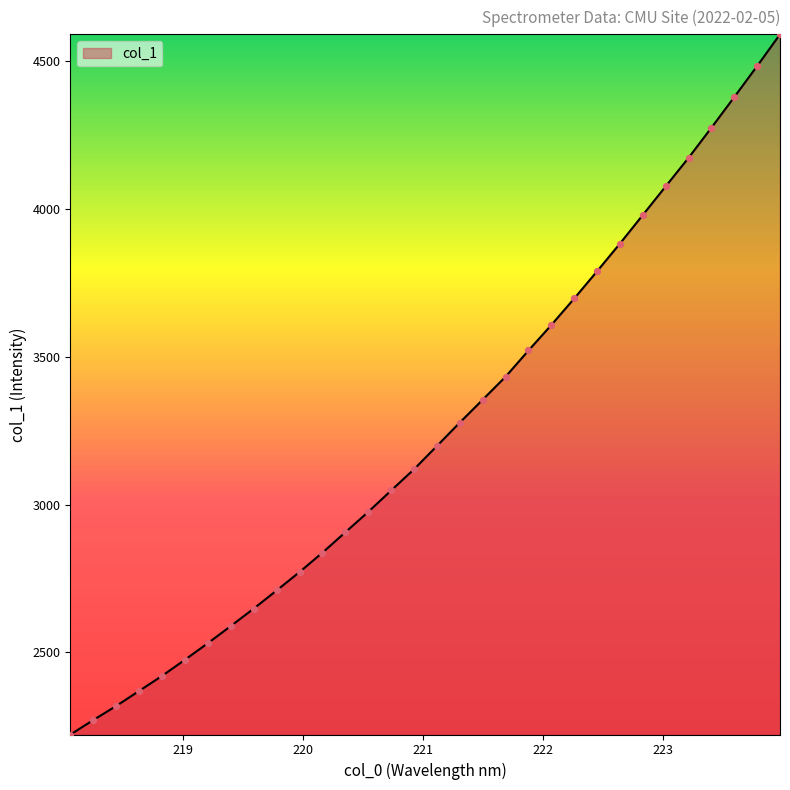

What is the difference between the maximum and minimum values?

2369.1